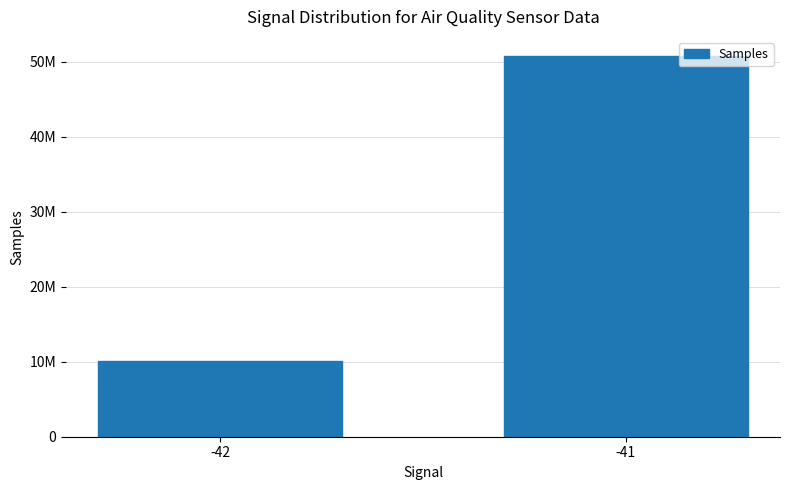

List the labels in order of value, largest first.

-41, -42